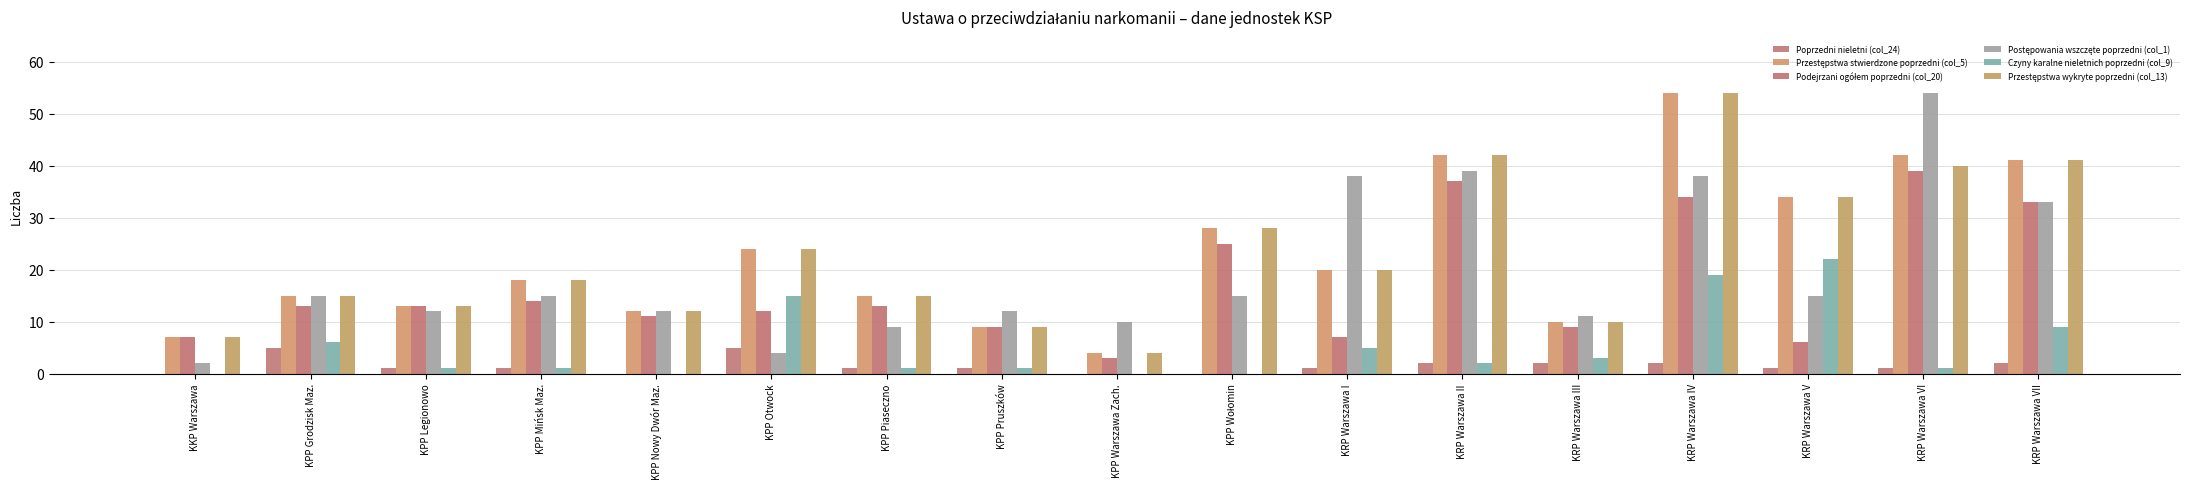

What position from the left is KRP Warszawa II?

12